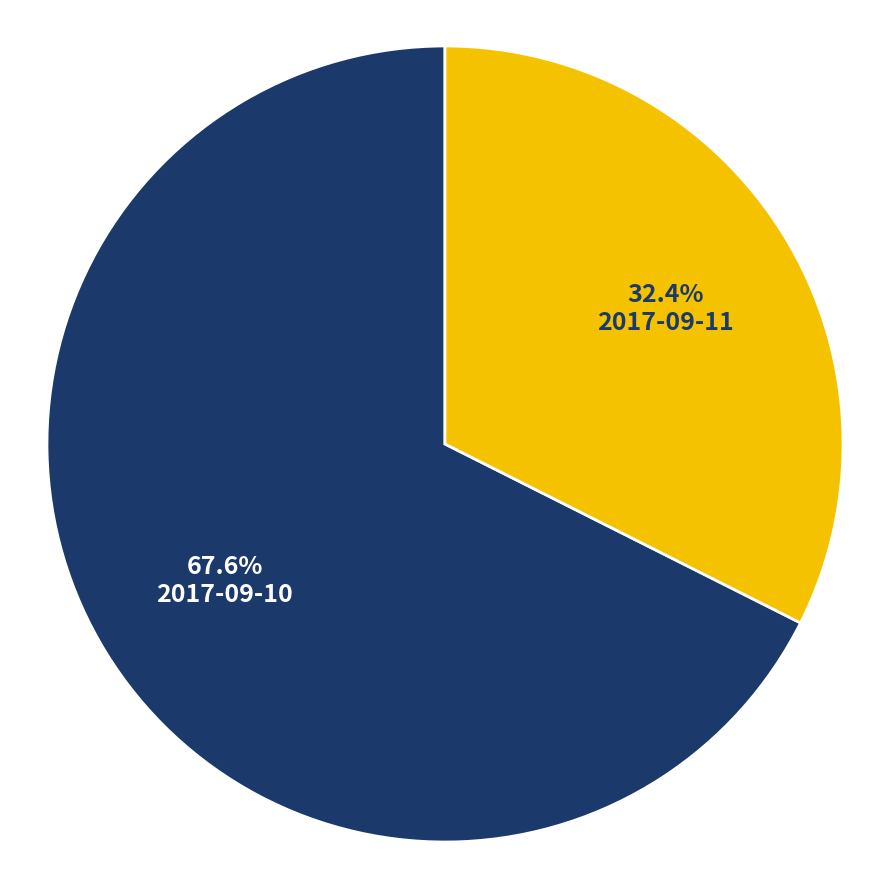

What percentage do 2017-09-10 and 2017-09-11 together represent?

100.0%